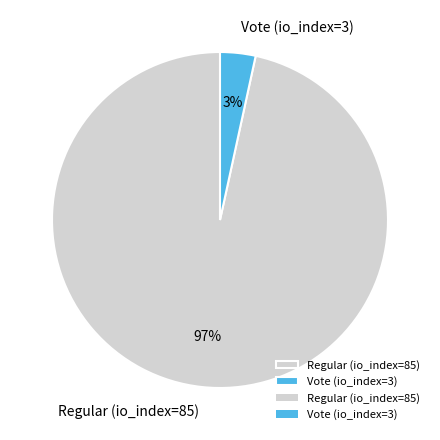

Does Regular (io_index=85) represent more than half of the total?

Yes